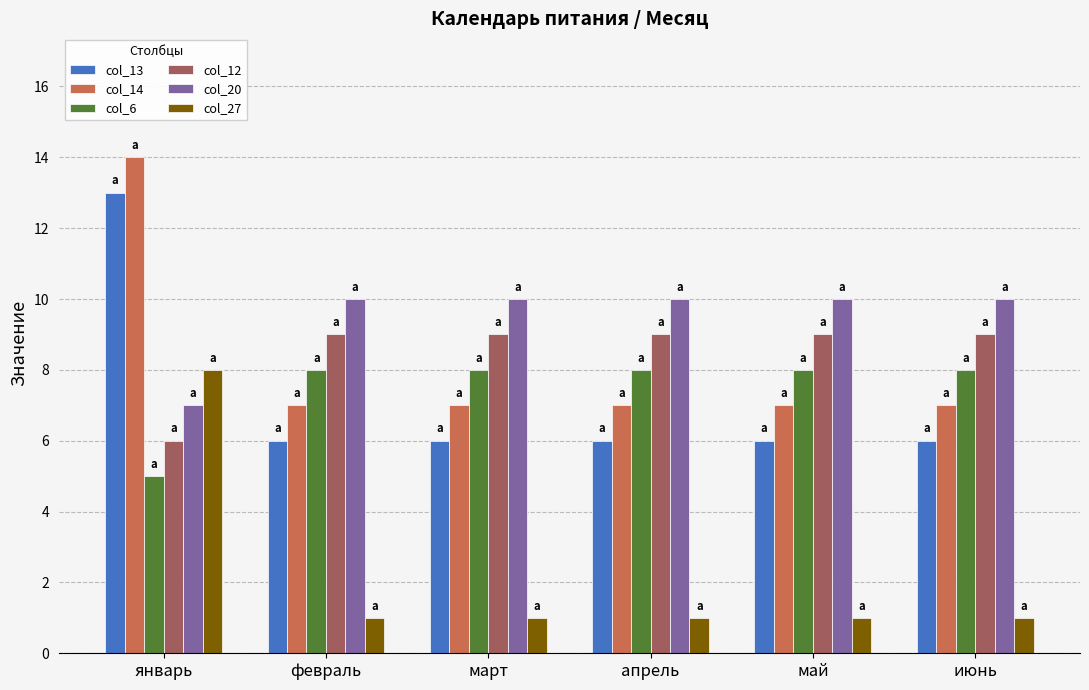

Are the bars grouped side by side (vs. stacked)?

Yes